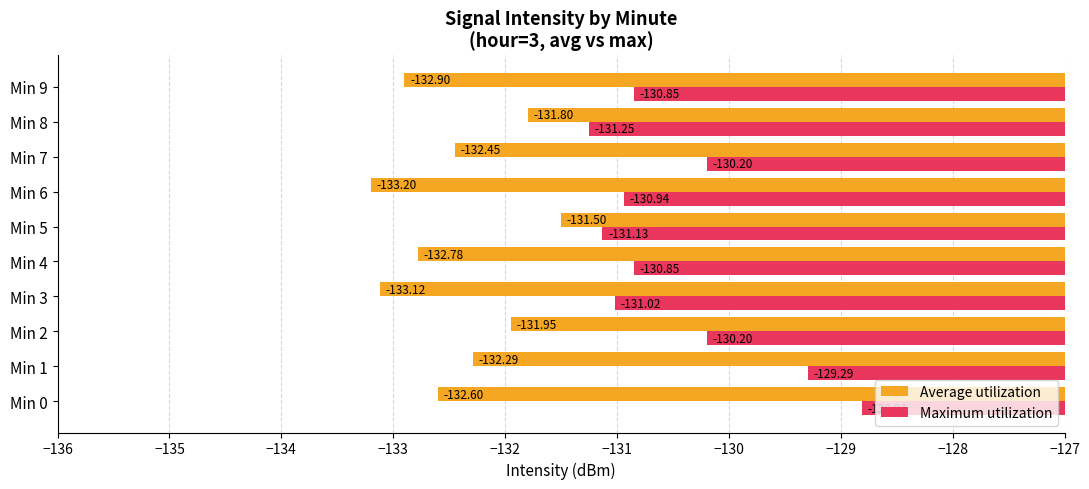

Rank the categories by Average utilization value from lowest to highest.

Min 6, Min 3, Min 9, Min 4, Min 0, Min 7, Min 1, Min 2, Min 8, Min 5